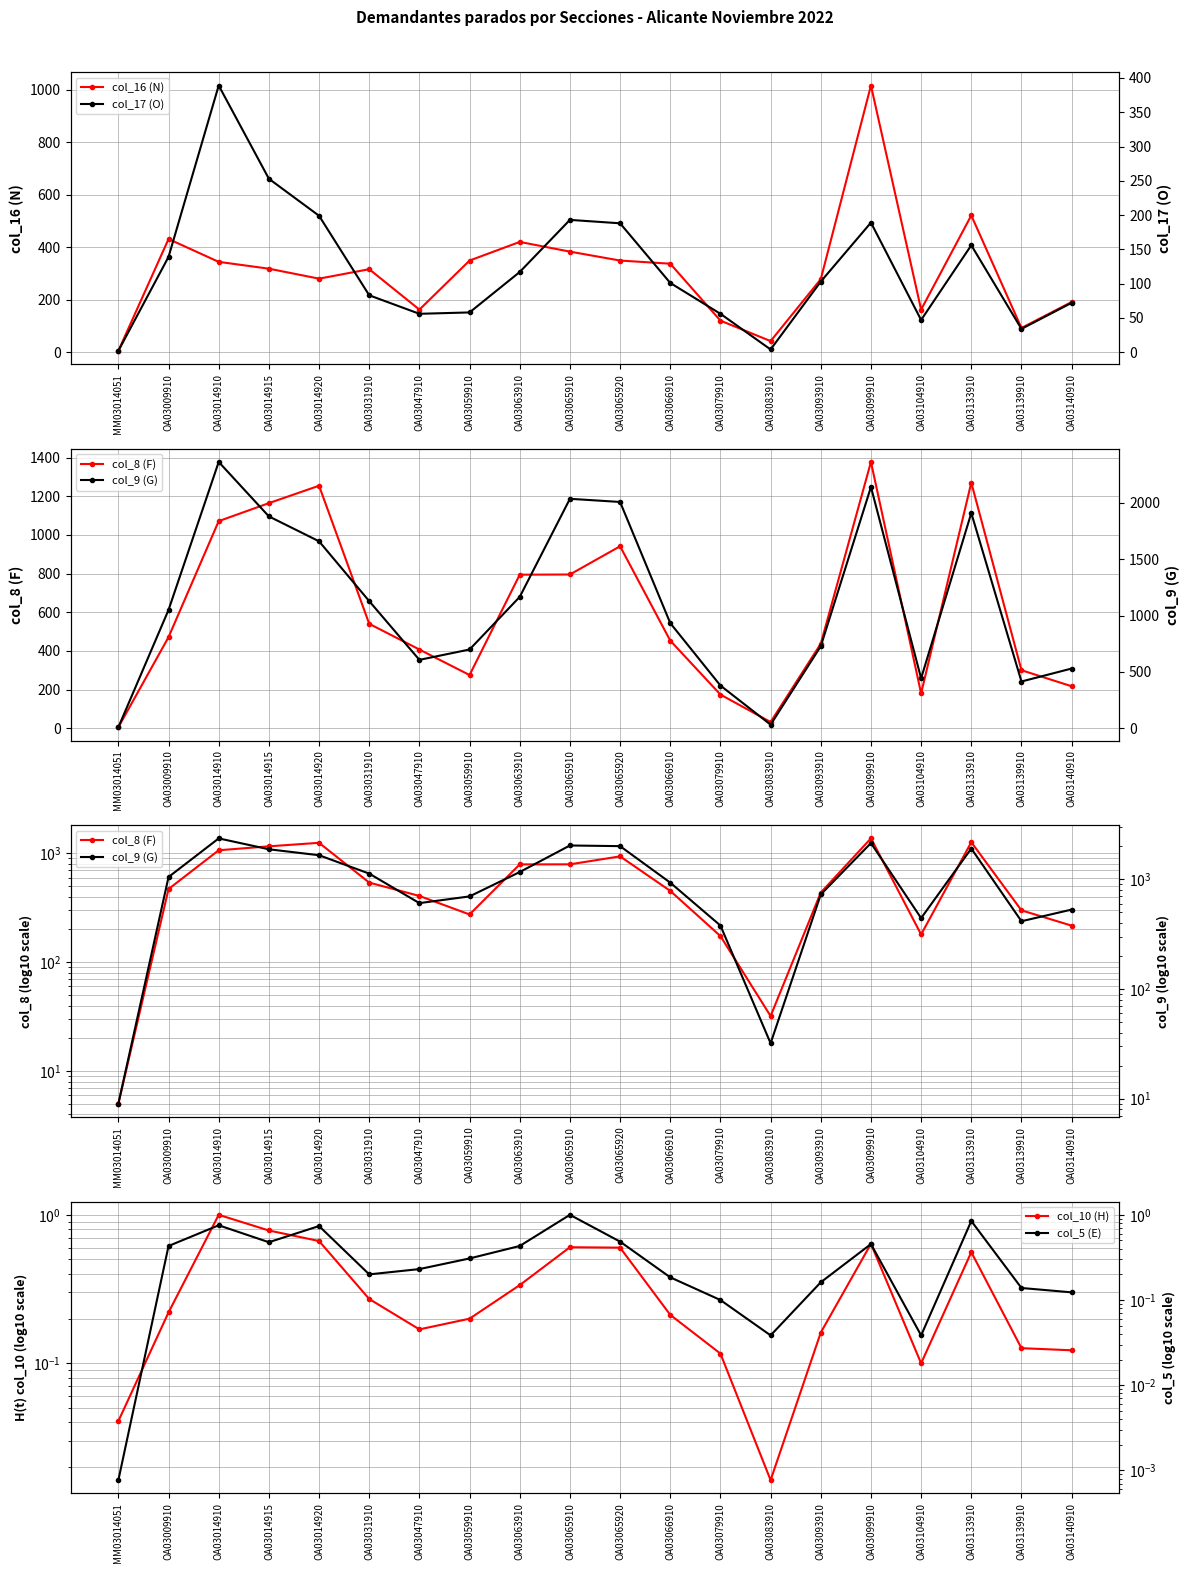

What is the difference between the col_9 (G) values at OA03093910 and OA03014920?

931.0